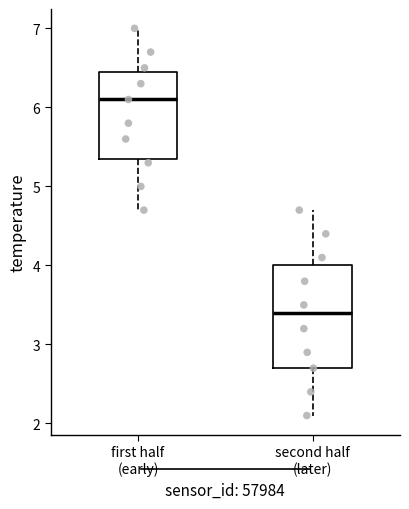

Reading left to right, transcribe this box plot: for each box, give where its median line is, the range the box spans, and where its two whiskers end, as read against the y-axis. The values are not printed on the chart, so give them approximately, as read against the axis.

first half (early): median 6.1, box 5.4 to 6.5, whiskers 4.7 to 7.0
second half (later): median 3.4, box 2.7 to 4.0, whiskers 2.1 to 4.7